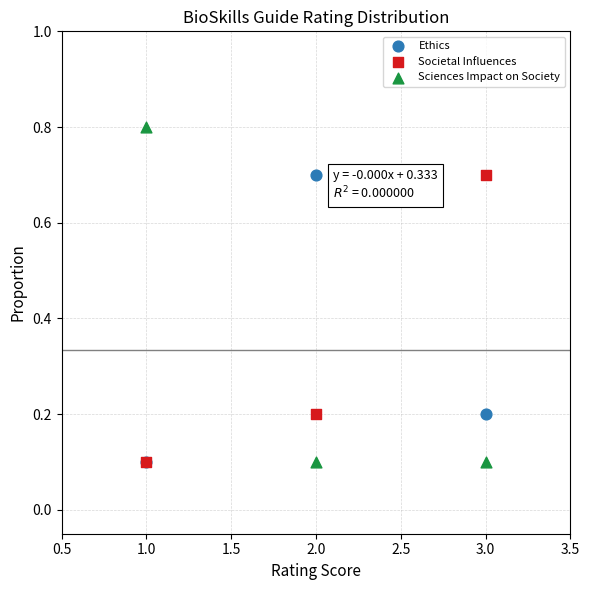

Which series contains the highest Y value?

Sciences Impact on Society